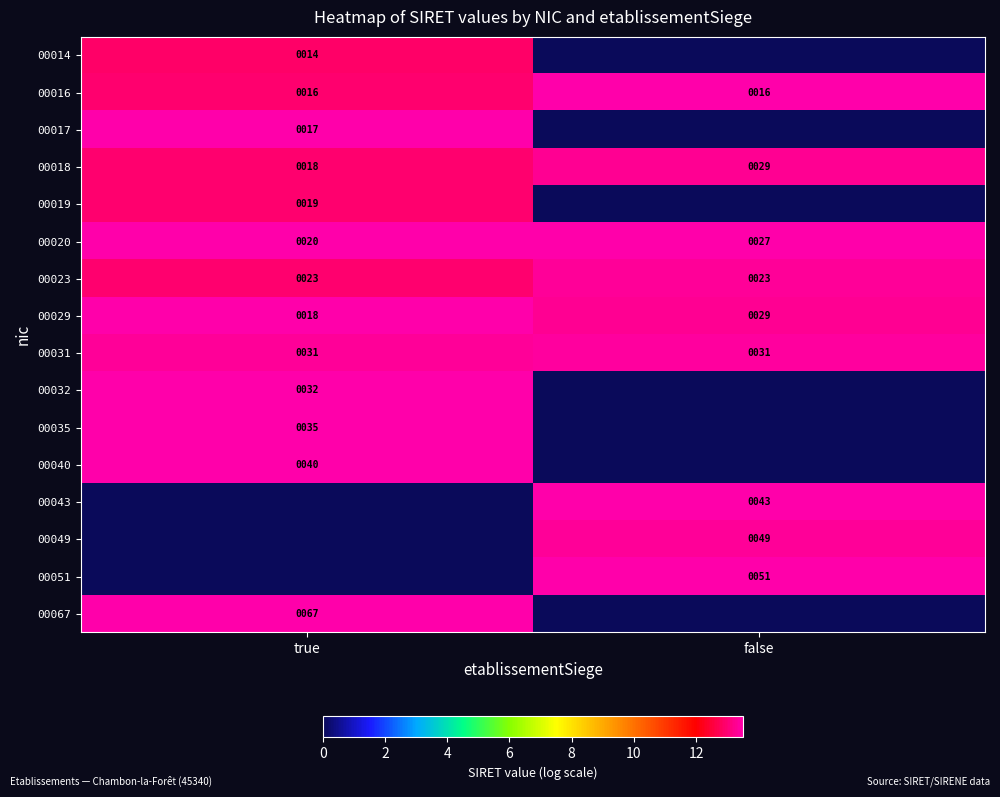

Which category has the highest value in the 00020 series?

false